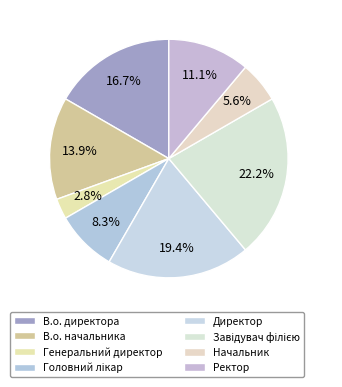

How many segments does this pie chart have?

8